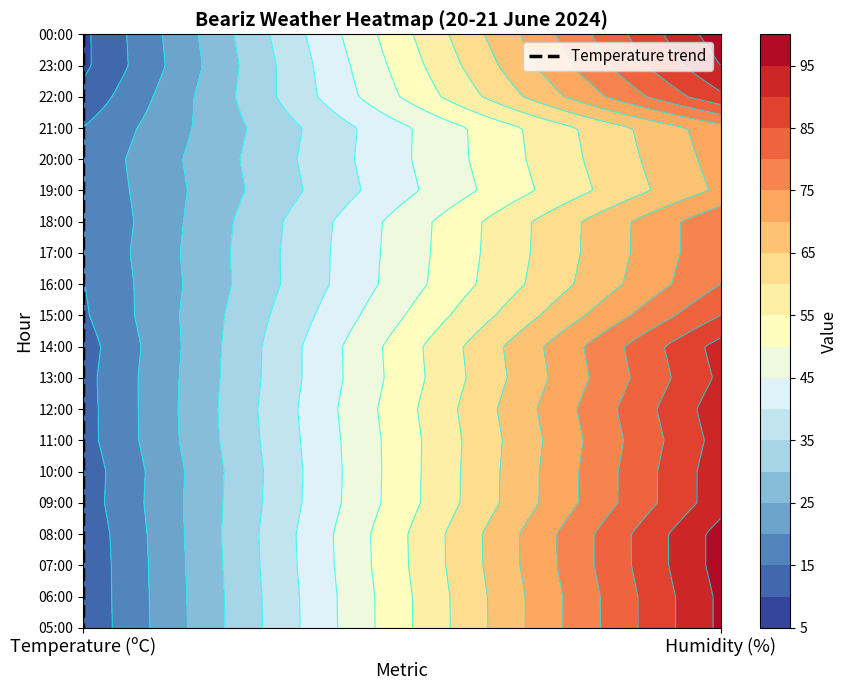

The value at Temperature (ºC) is 2. True or false?

False